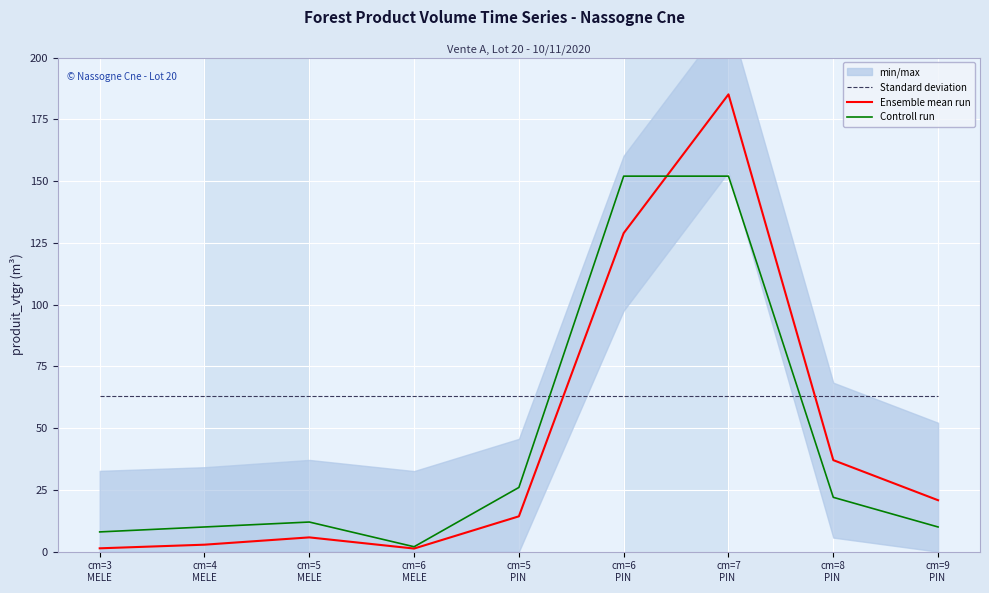

At how many categories does at least one series exceed 73?

2